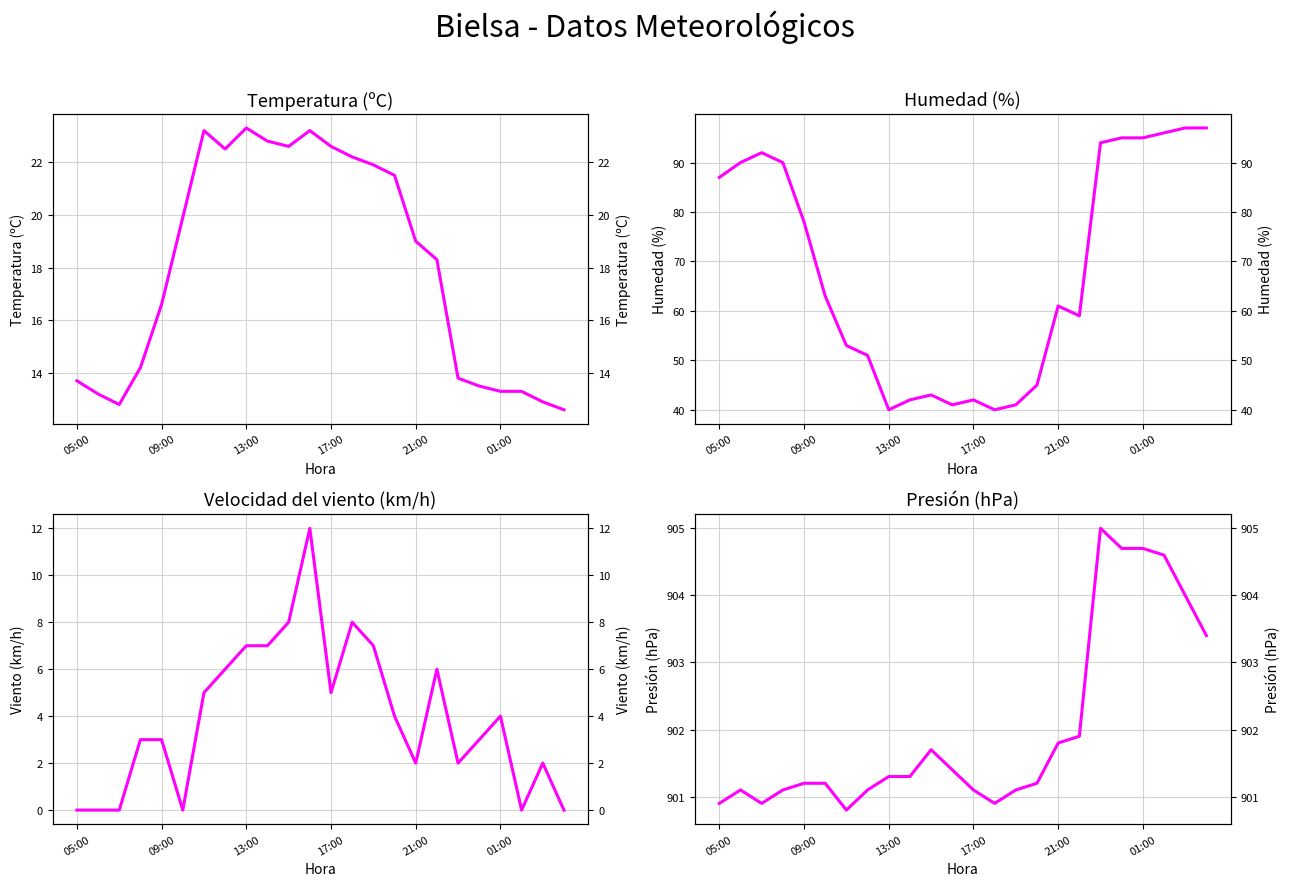

The Humedad (%) series shows 94.0 at 18. True or false?

True